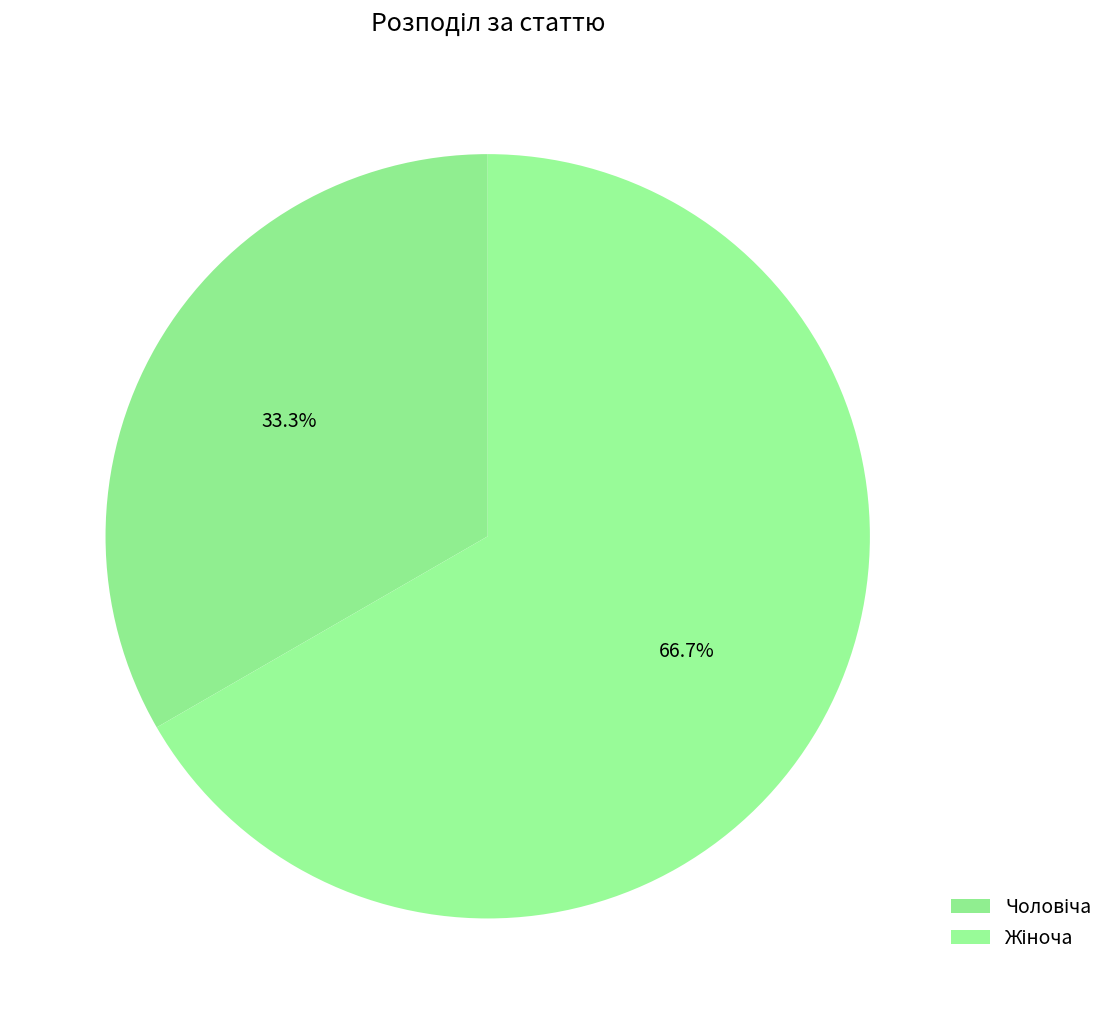

How many slices are in this pie chart?

2